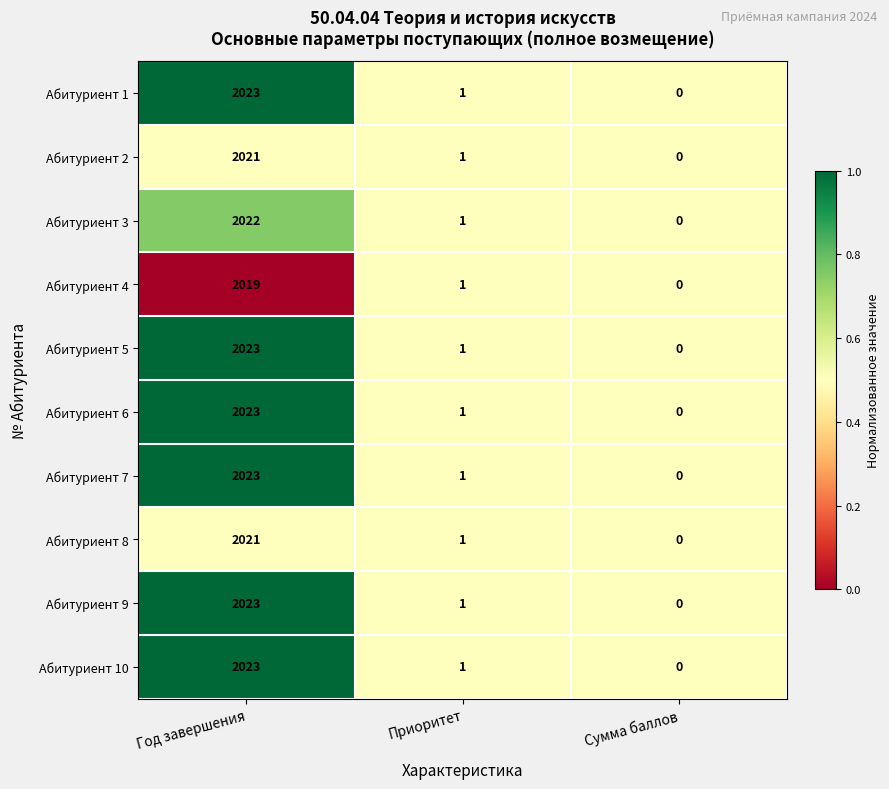

What is the difference between the highest and lowest values at Год завершения?

4